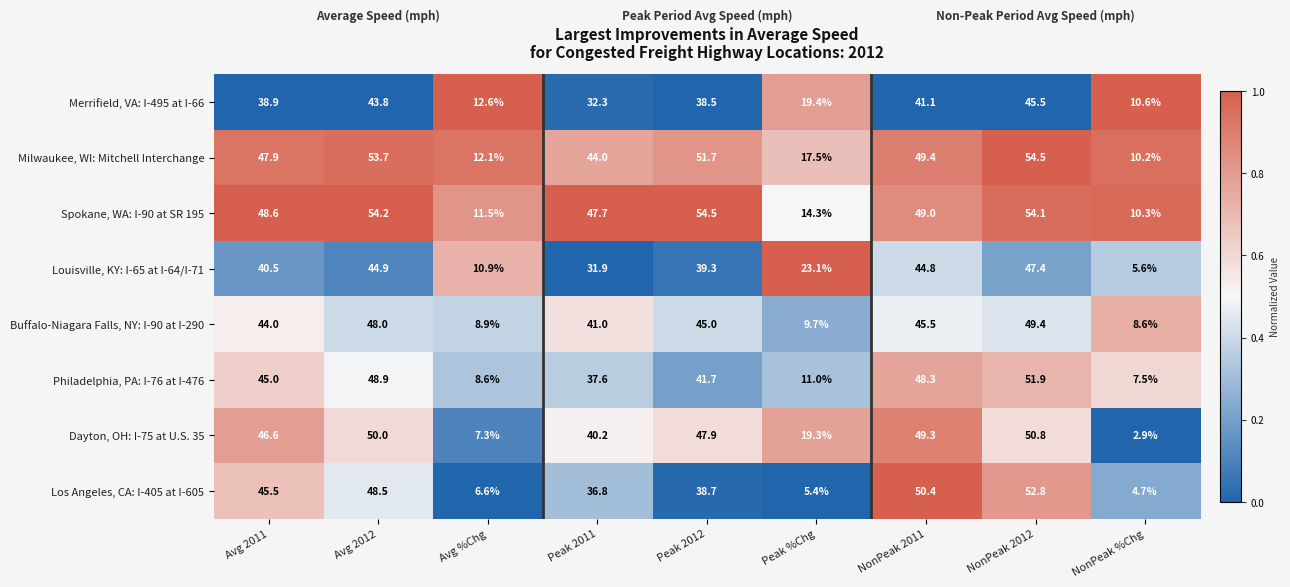

How many data points in Buffalo-Niagara Falls, NY: I-90 at I-290 are less than 44?

4